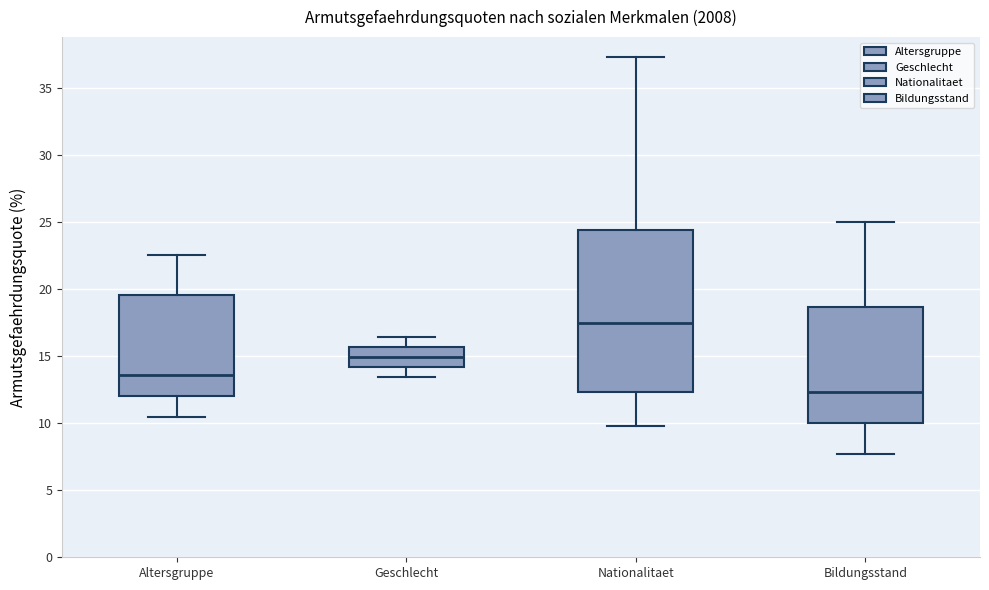

Reading left to right, read every box against the y-axis: the position of its median line, the range the box covers, and the ends of its whiskers. The values are not printed on the chart, so give them approximately, as read against the axis.

Altersgruppe: median 13.5, box 12.0 to 19.5, whiskers 10.5 to 22.5
Geschlecht: median 15.0, box 14.0 to 15.5, whiskers 13.5 to 16.5
Nationalitaet: median 17.5, box 12.5 to 24.5, whiskers 10.0 to 37.5
Bildungsstand: median 12.5, box 10.0 to 18.5, whiskers 7.5 to 25.0